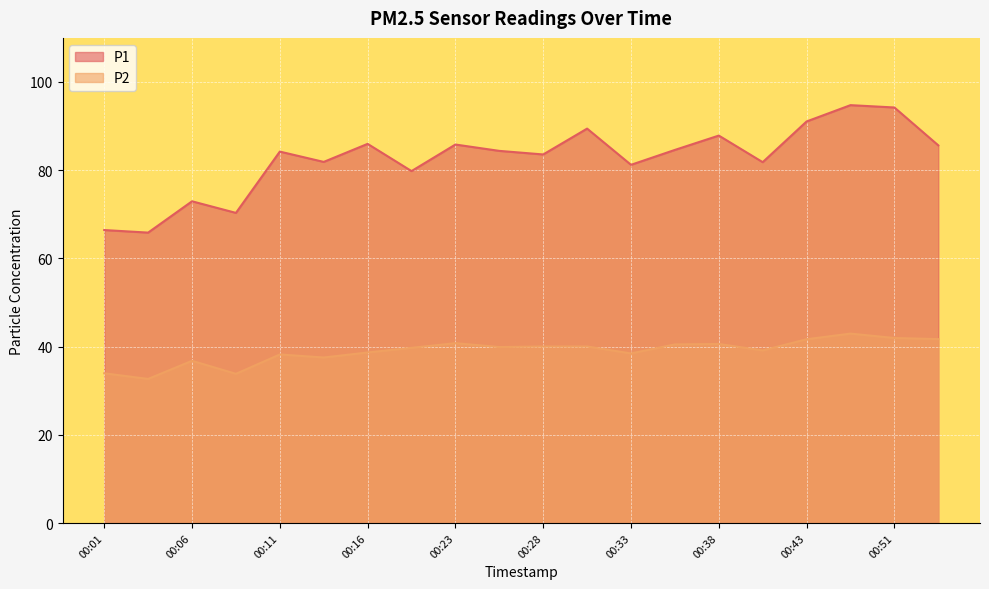

The value of P2 at 00:38 is 40.6. True or false?

True